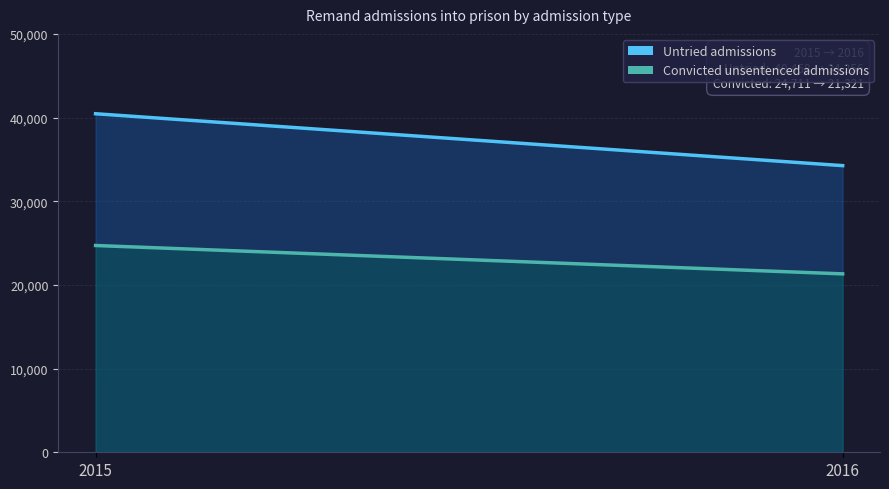

How many values in the Untried admissions series are below 40458?

1